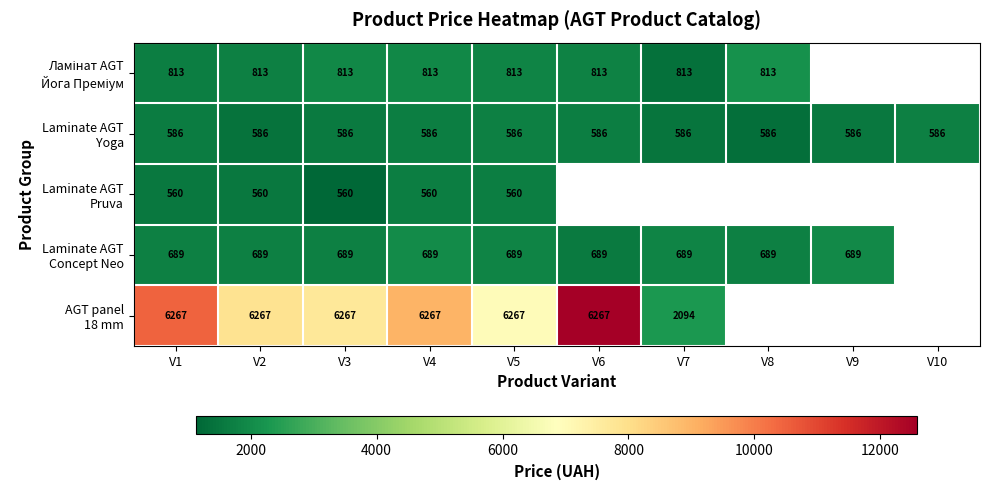

What is the difference between the maximum and minimum values in the Laminate AGT Yoga series?

396.4